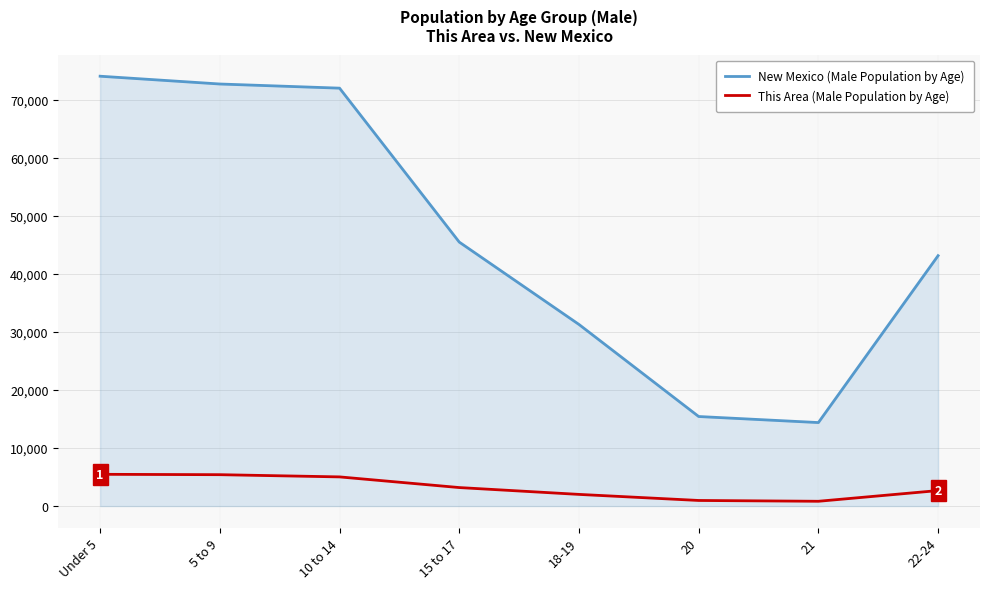

How many values in the This Area (Male Population by Age) series are below 3189?

4